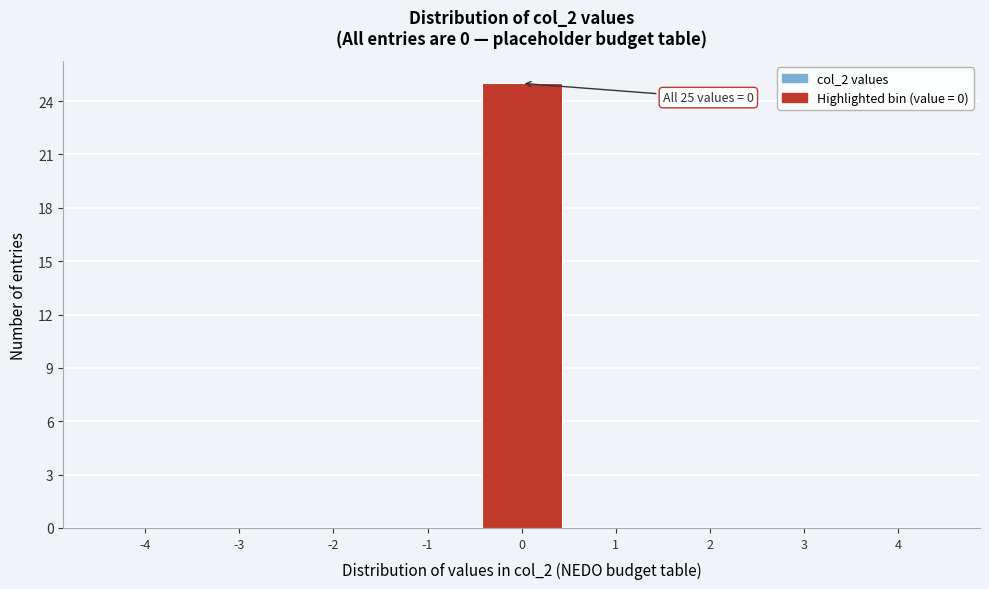

Which range on the x-axis has the tallest bar?

-0.5 to 0.5